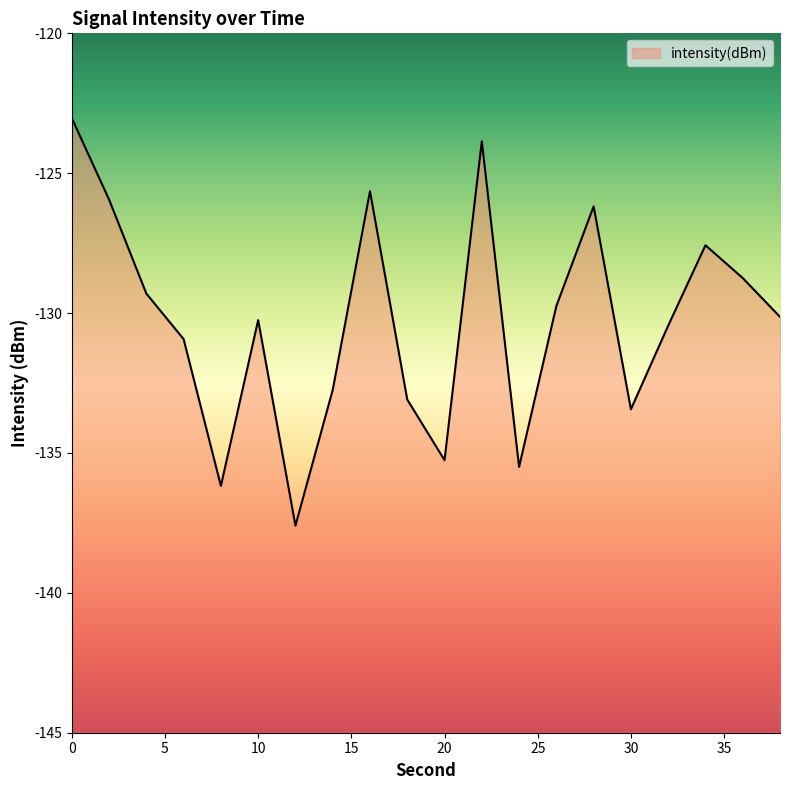

The chart shows a value of -233.2 at 6. True or false?

False